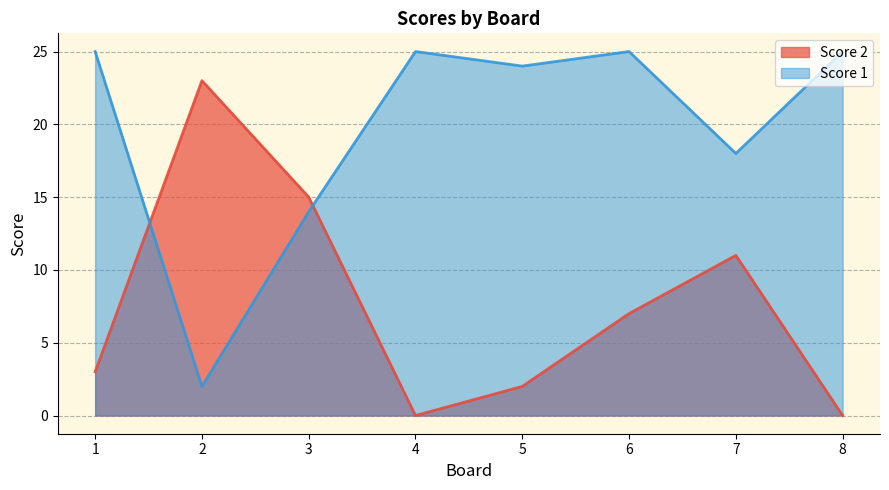

At which label does Score 1 reach its peak?

1